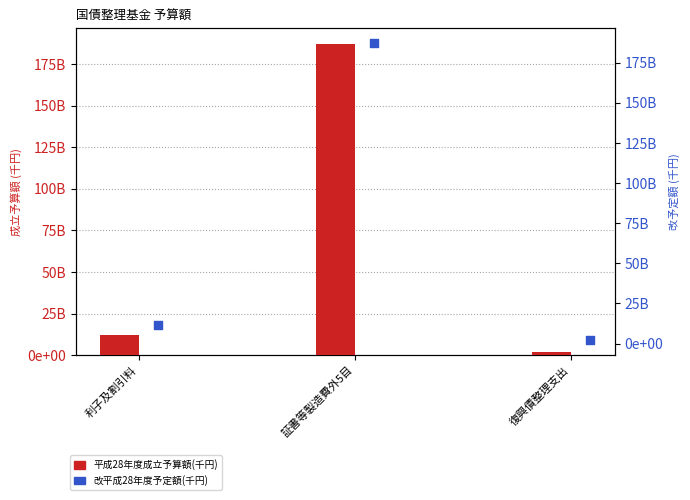

At which category is the sum across all series the highest?

証書等製造費外5目